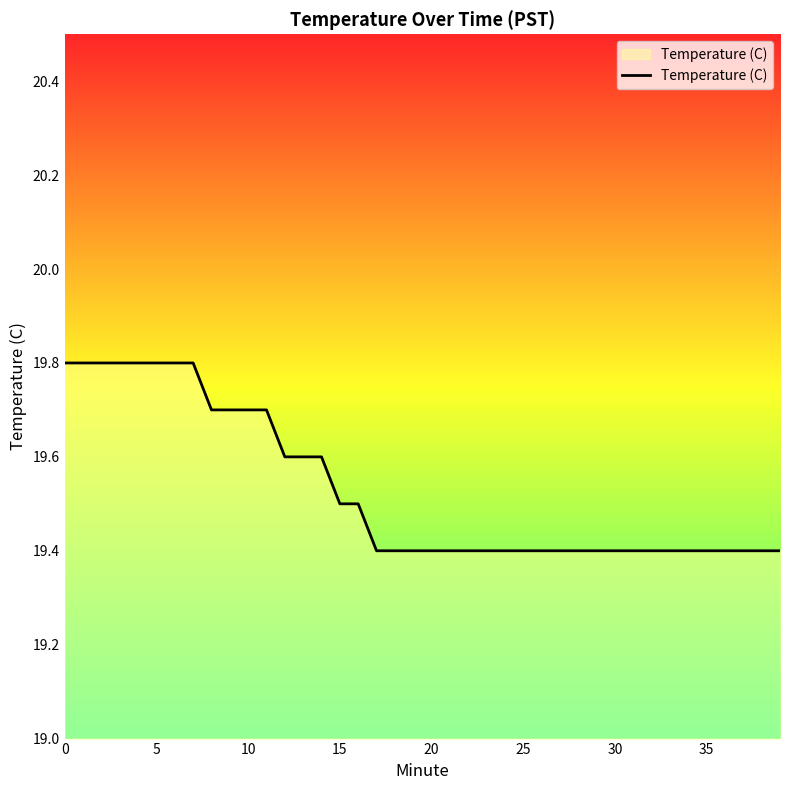

Reading left to right, extract all data points from this chart.

19.8	19.8	19.8	19.8	19.8	19.8	19.8	19.8	19.7	19.7	19.7	19.7	19.6	19.6	19.6	19.5	19.5	19.4	19.4	19.4	19.4	19.4	19.4	19.4	19.4	19.4	19.4	19.4	19.4	19.4	19.4	19.4	19.4	19.4	19.4	19.4	19.4	19.4	19.4	19.4